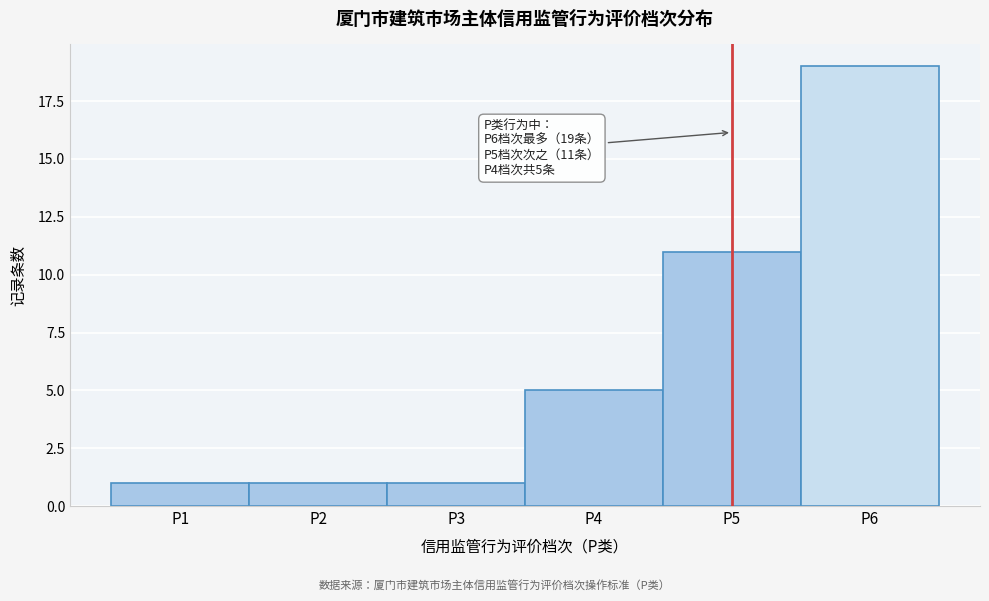

Which range on the x-axis has the tallest bar?

5.5 to 6.5